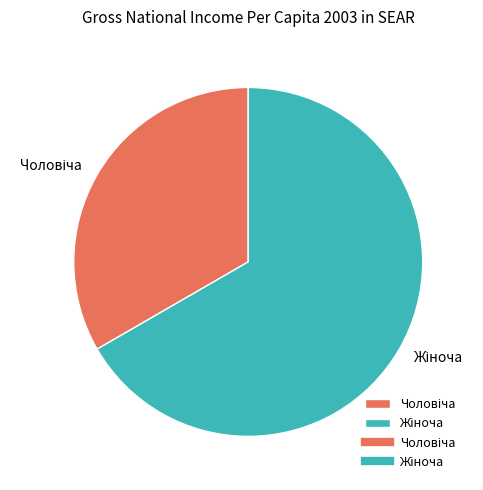

Is there any slice that represents more than half of the pie?

Yes